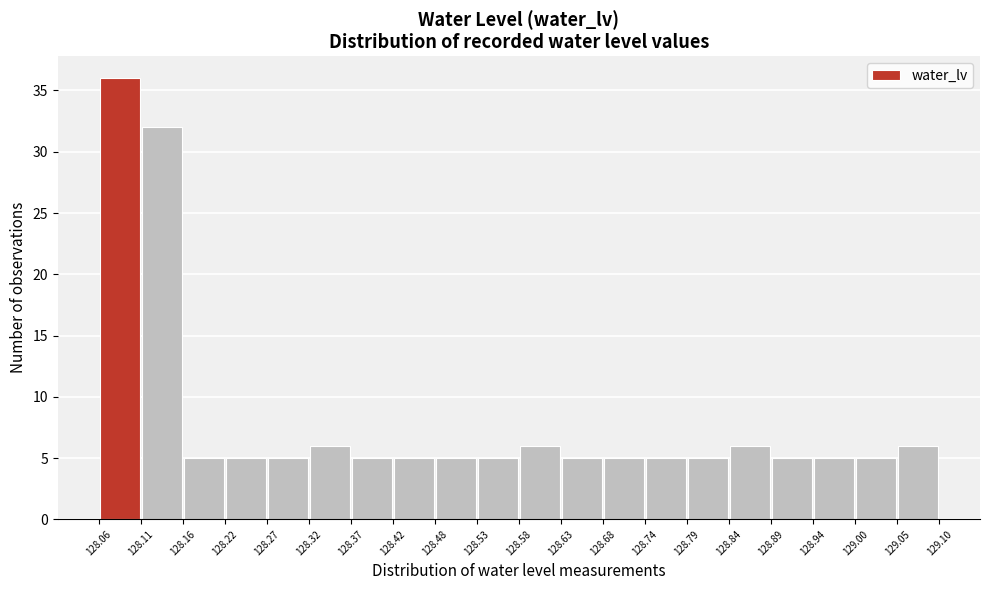

Reading left to right, transcribe this chart: for each bar, give the range it covers on the x-axis and its height. The values are not printed on the chart, so give them approximately, as read against the axis.

128.06 to 128.11: 36
128.11 to 128.16: 32
128.16 to 128.22: 5
128.22 to 128.27: 5
128.27 to 128.32: 5
128.32 to 128.37: 6
128.37 to 128.42: 5
128.42 to 128.48: 5
128.48 to 128.53: 5
128.53 to 128.58: 5
128.58 to 128.63: 6
128.63 to 128.68: 5
128.68 to 128.74: 5
128.74 to 128.79: 5
128.79 to 128.84: 5
128.84 to 128.89: 6
128.89 to 128.94: 5
128.94 to 129.00: 5
129.00 to 129.05: 5
129.05 to 129.10: 6